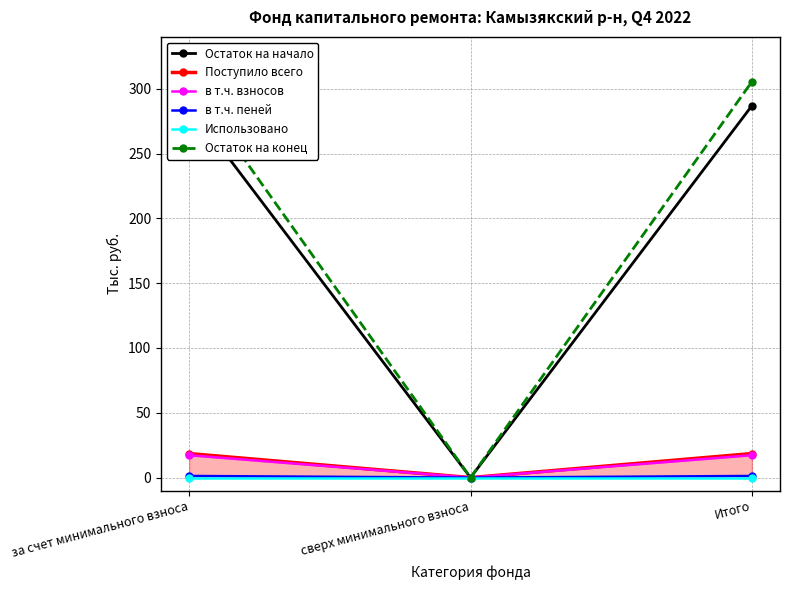

Reading left to right, transcribe all the data shown in this chart.

Остаток на начало: за счет минимального взноса=286.9	сверх минимального взноса=0.0	Итого=286.9
Поступило всего: за счет минимального взноса=18.5	сверх минимального взноса=0.0	Итого=18.5
в т.ч. взносов: за счет минимального взноса=17.3	сверх минимального взноса=0.0	Итого=17.3
в т.ч. пеней: за счет минимального взноса=1.3	сверх минимального взноса=0.0	Итого=1.3
Использовано: за счет минимального взноса=0.0	сверх минимального взноса=0.0	Итого=0.0
Остаток на конец: за счет минимального взноса=305.4	сверх минимального взноса=0.0	Итого=305.4